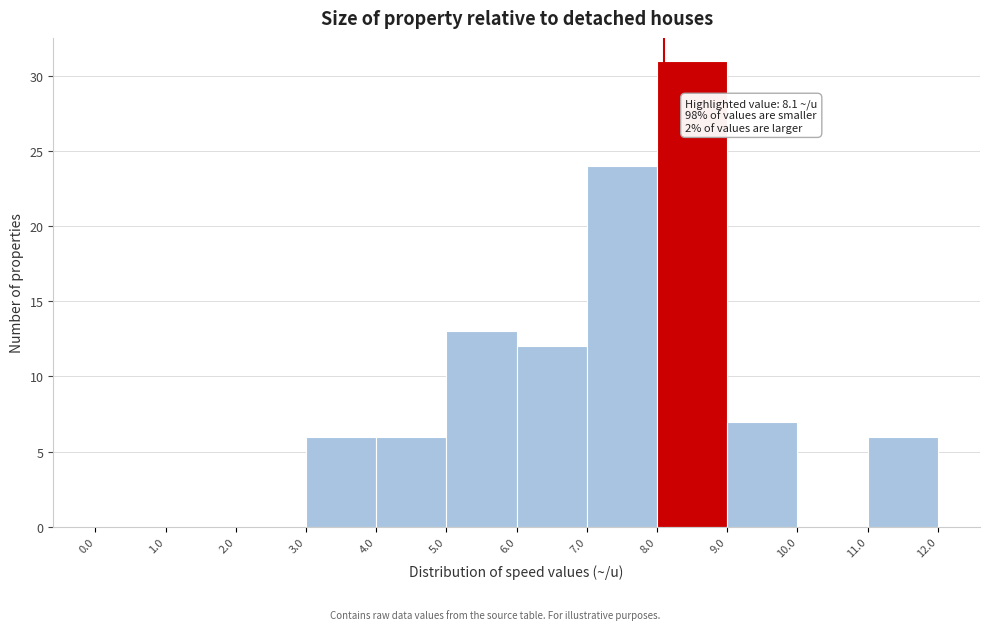

Which range on the x-axis has the tallest bar?

8.0 to 9.0